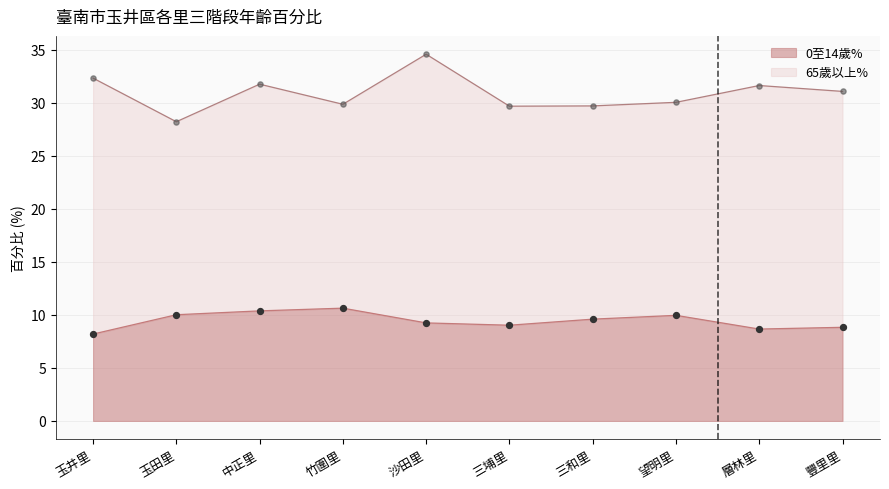

Which has a higher value, 竹圍里 or 豐里里?

竹圍里